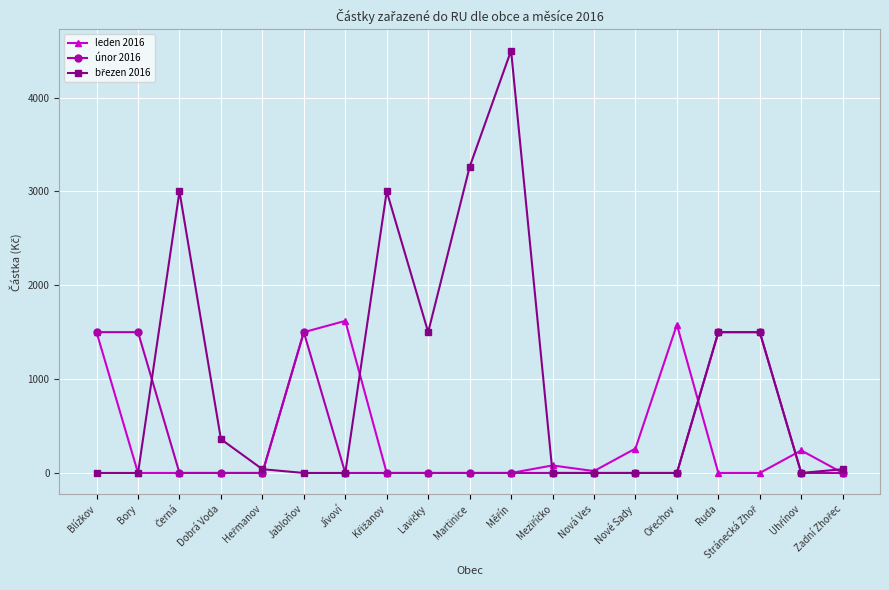

Is this an area chart (filled region under the line)?

No